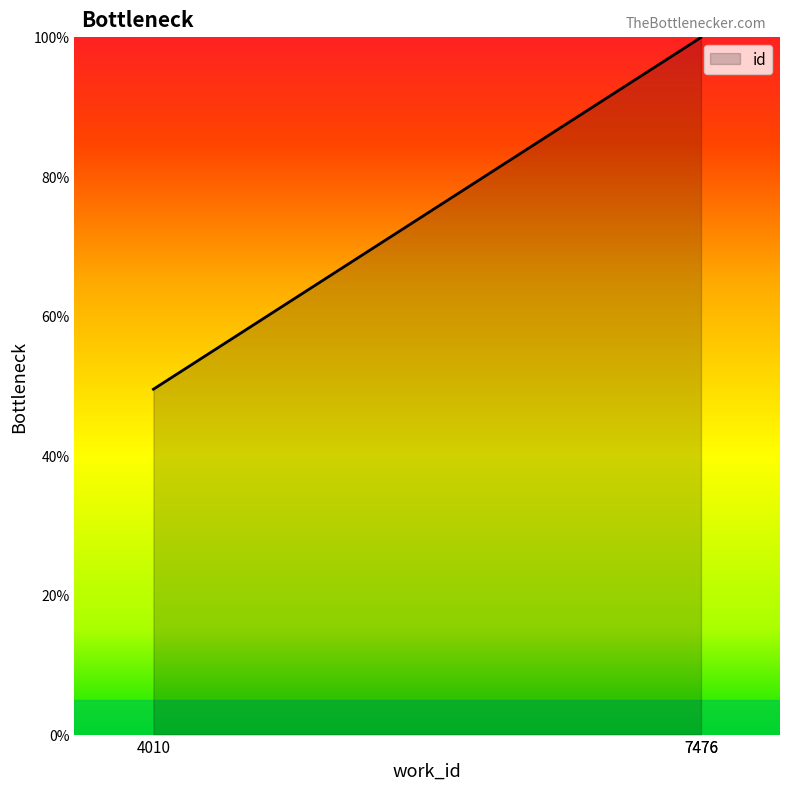

At which label is the value closest to 74?

4010